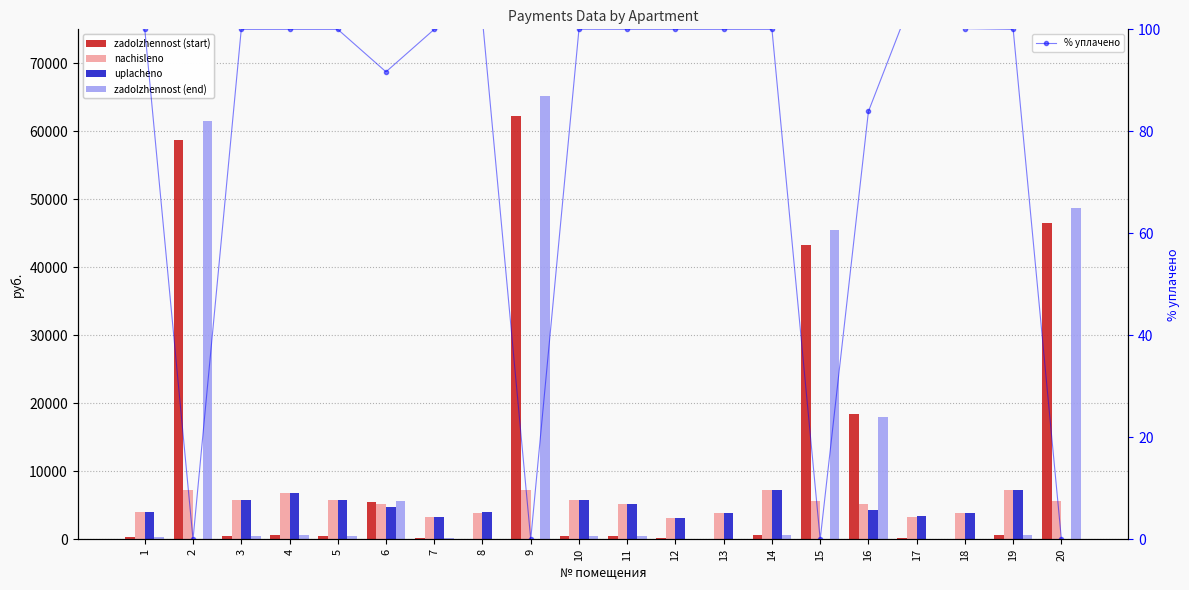

What are all the series names shown in the legend?

zadolzhennost (start), nachisleno, uplacheno, zadolzhennost (end), % уплачено